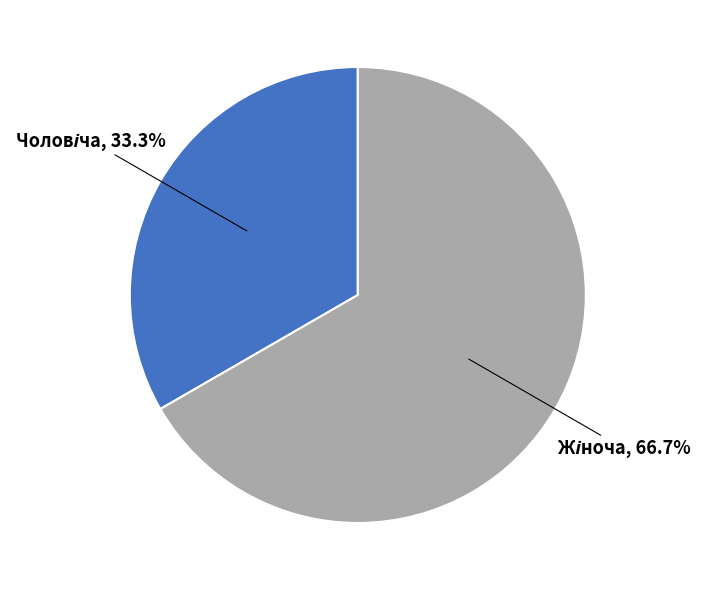

Is there a majority slice in this chart?

Yes